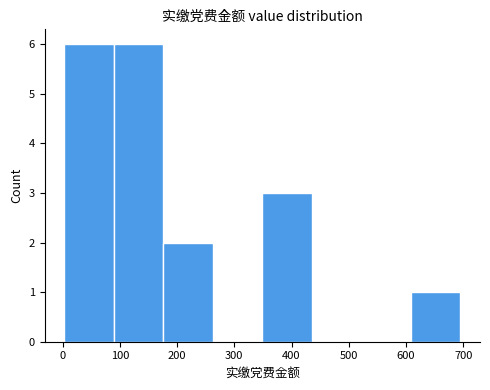

What is the height of the bar covering 90 to 180 on the x-axis? Neither the bar edges nor the heights are printed on the chart, so give them approximately, as read against the axes.

6